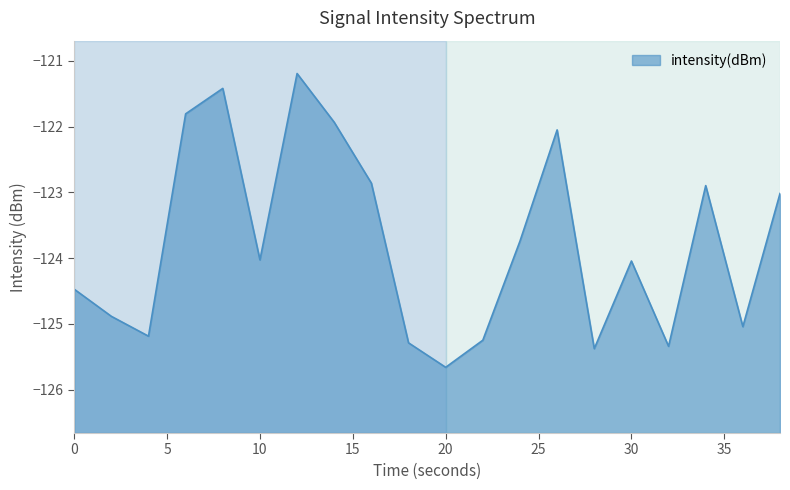

List the labels in order of value, smallest first.

20, 28, 32, 18, 22, 4, 36, 2, 0, 30, 10, 24, 38, 34, 16, 26, 14, 6, 8, 12